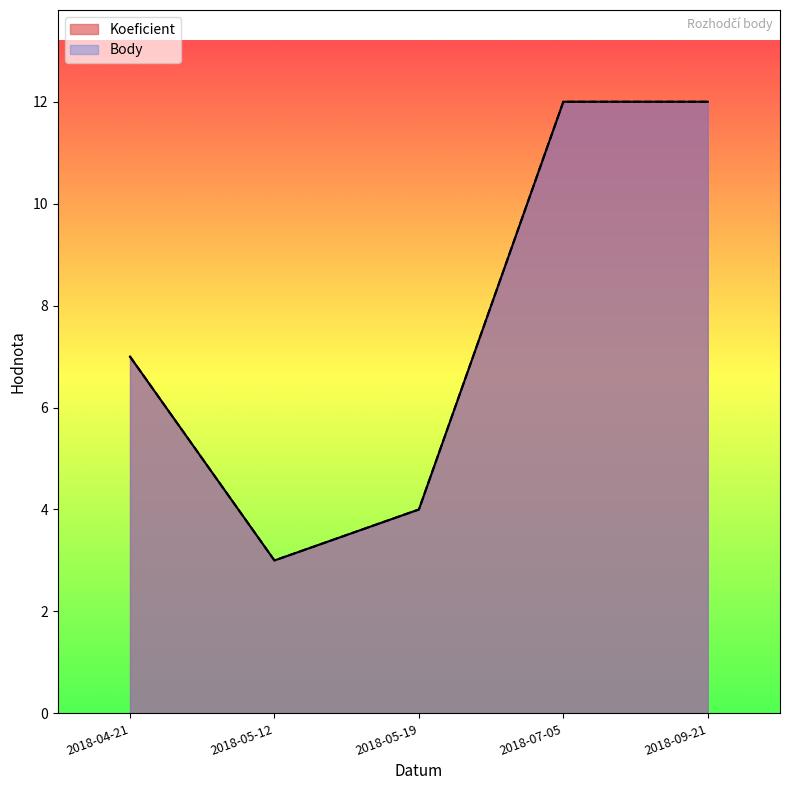

What is the value of the Body point at the 4th from the left?

12